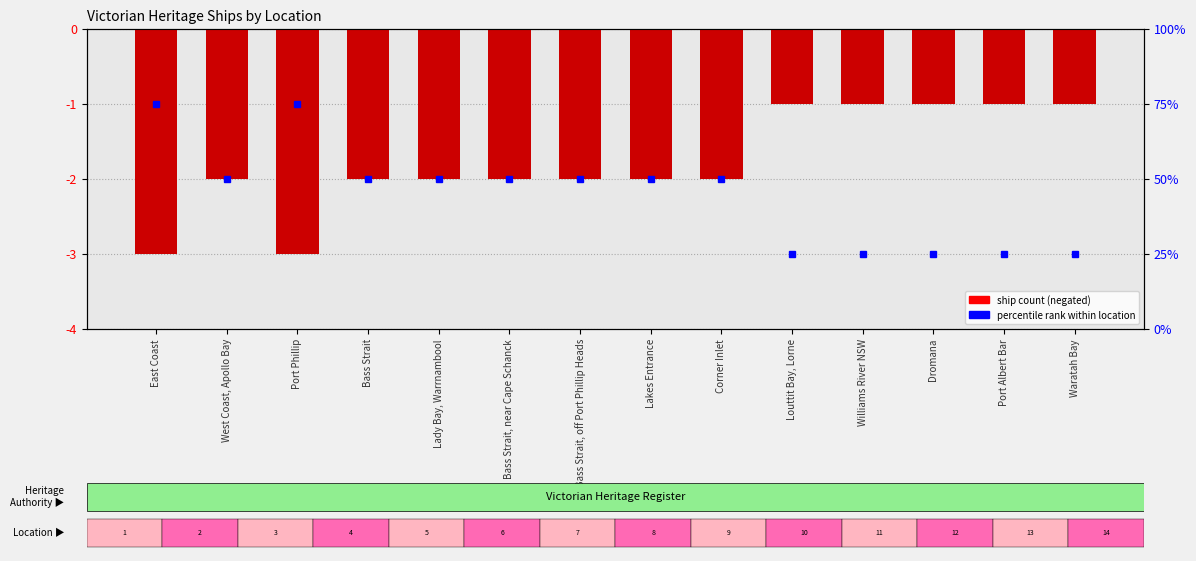

Reading left to right, extract all data points from this chart.

-3	-2	-3	-2	-2	-2	-2	-2	-2	-1	-1	-1	-1	-1